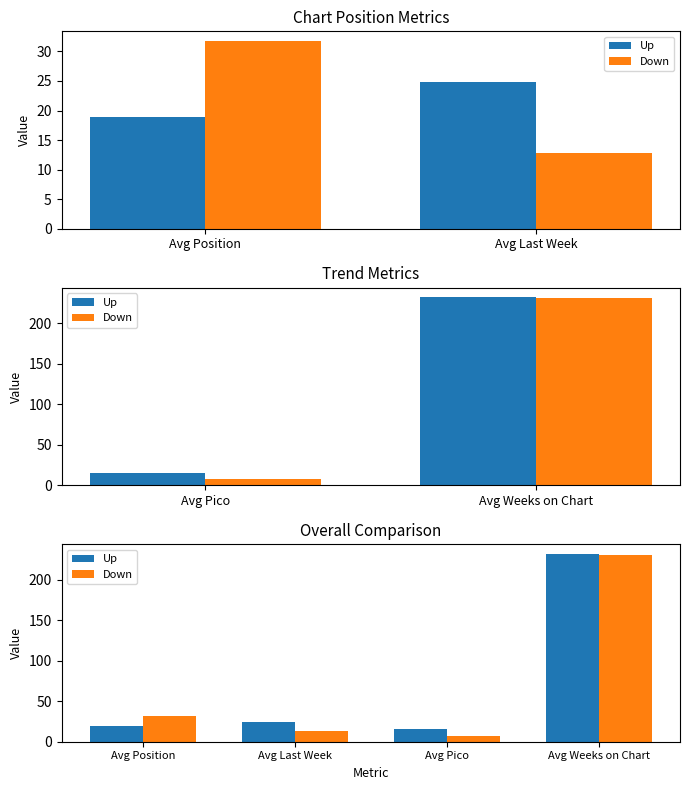

Where is Up nearest to the value 123?

Avg Last Week